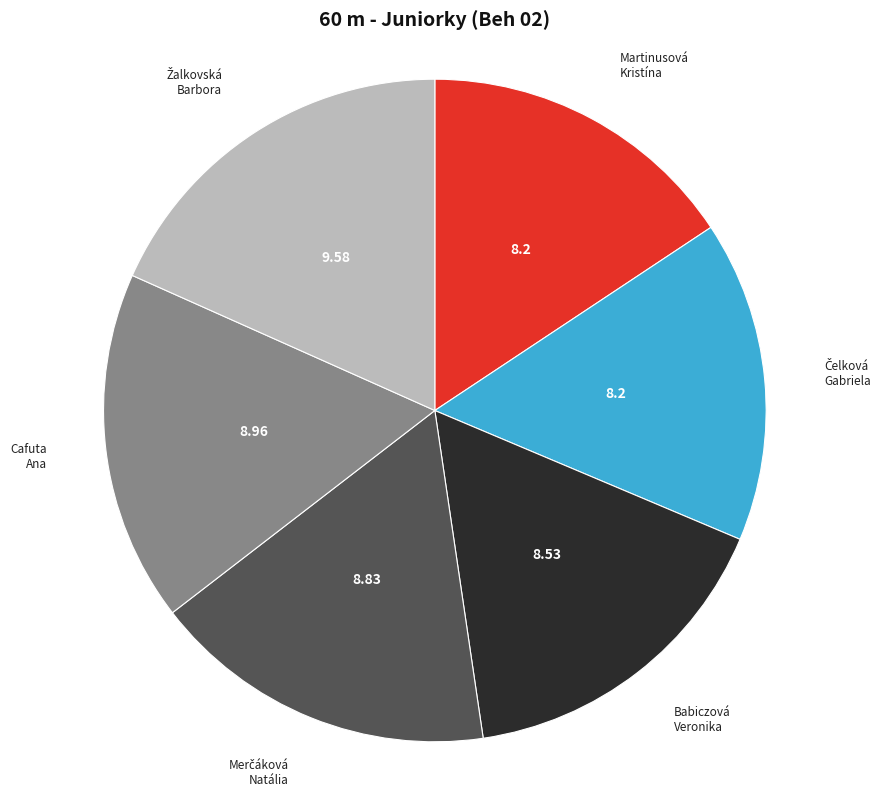

Is there a majority slice in this chart?

No